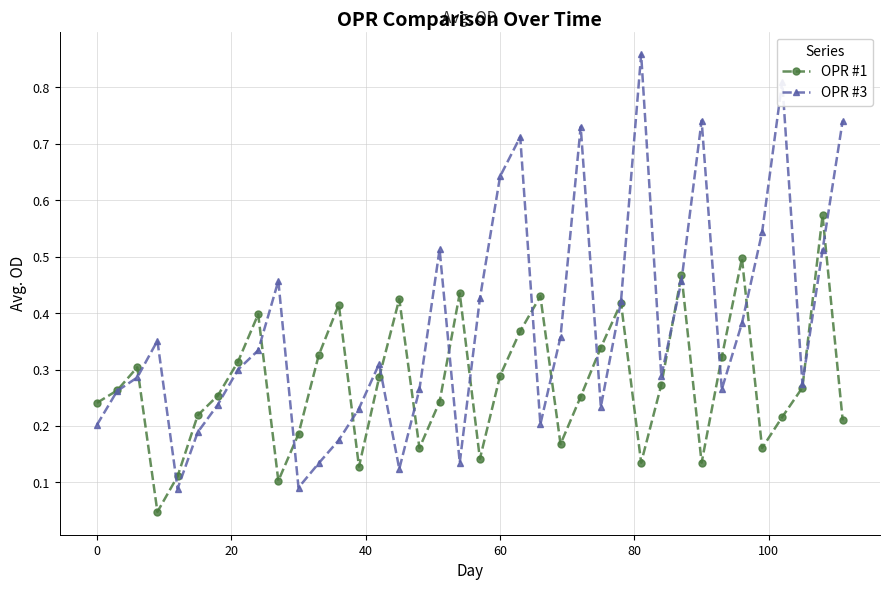

True or false: OPR #3 has more than 1 points higher than both neighbors.

True